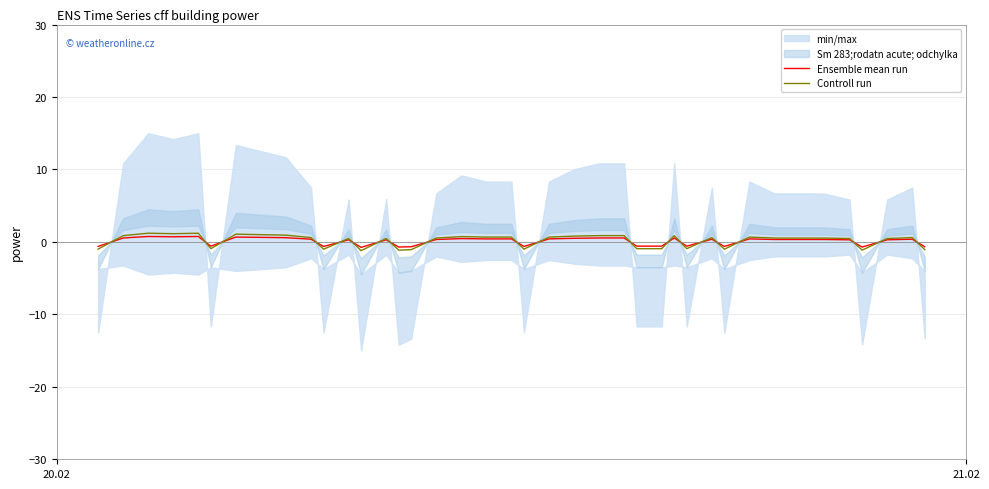

What is the lowest value of the Controll run series?

-1.2